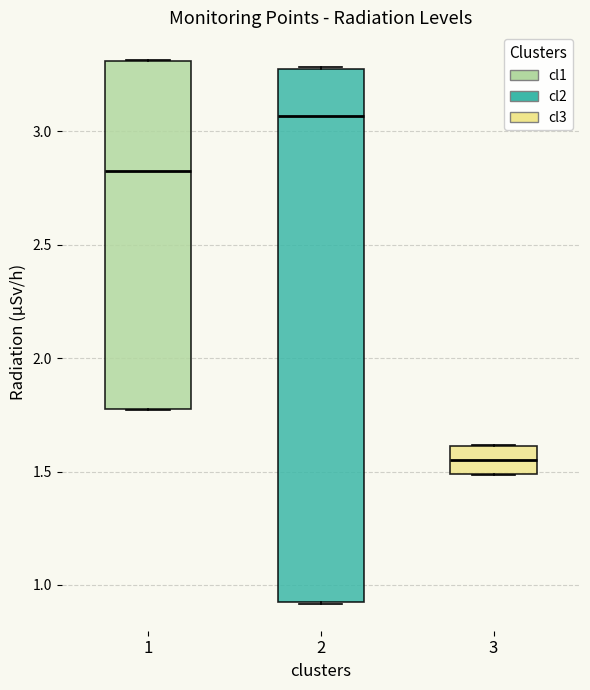

Reading left to right, transcribe this box plot: for each box, give where its median line is, the range the box spans, and where its two whiskers end, as read against the y-axis. The values are not printed on the chart, so give them approximately, as read against the axis.

1: median 2.85, box 1.80 to 3.30, whiskers 1.75 to 3.30
2: median 3.05, box 0.95 to 3.30, whiskers 0.90 to 3.30
3: median 1.55, box 1.50 to 1.60, whiskers 1.50 to 1.60